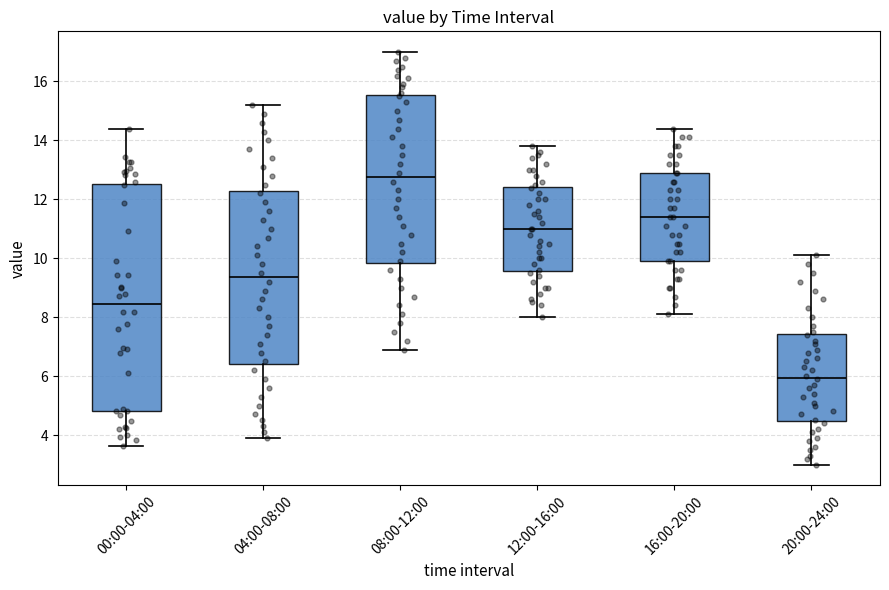

Which box's median line is the lowest?

20:00-24:00